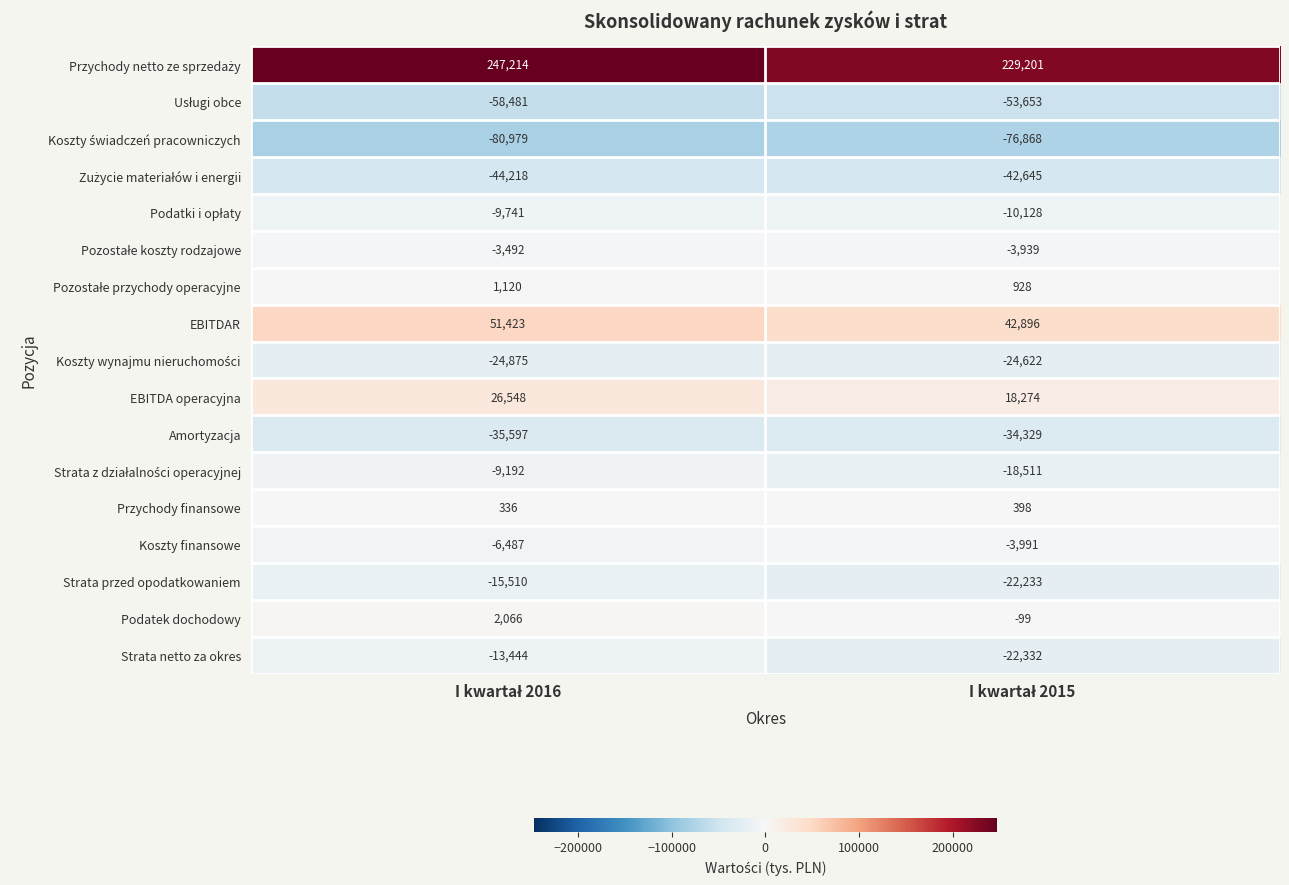

What is the difference between the maximum and minimum values in the Koszty finansowe series?

2496